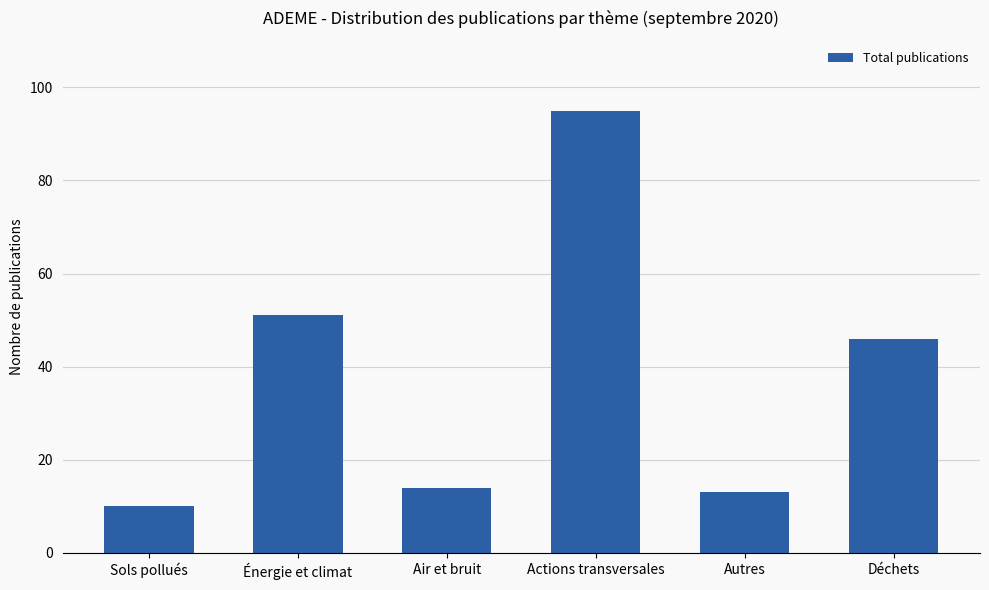

What position from the left is Sols pollués?

1